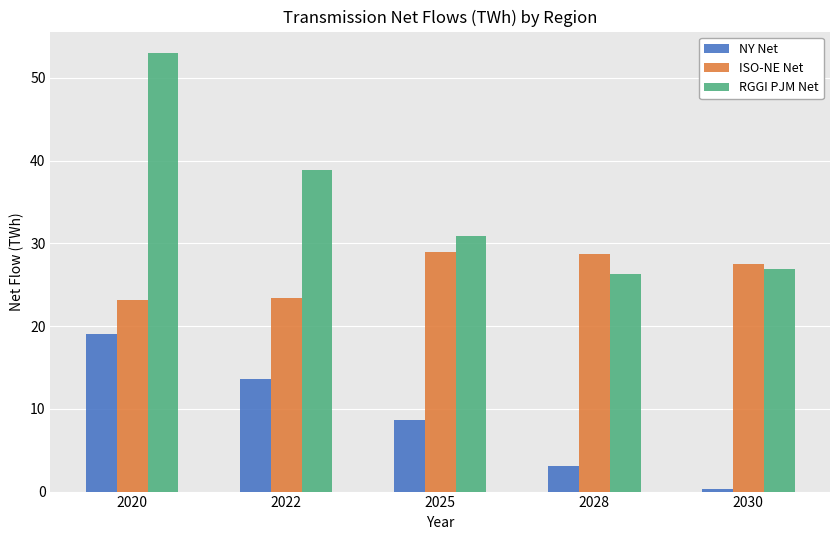

What is the sum of the NY Net values at 2025 and 2030?

9.0